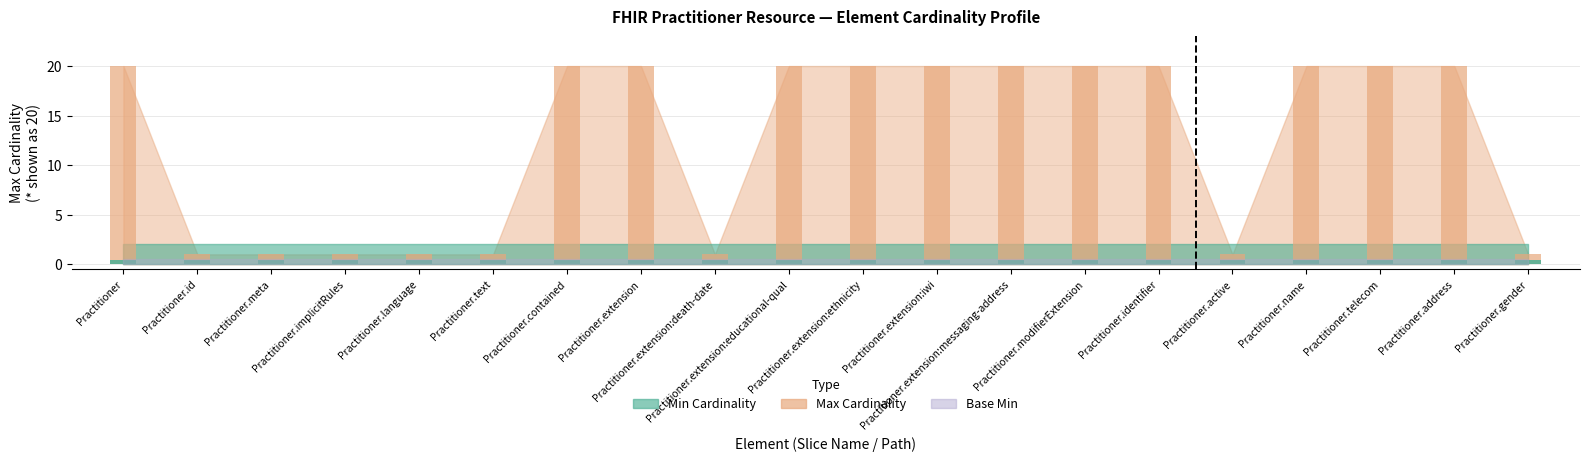

What is the total value across all series at Practitioner.extension:messaging-address?

20.4